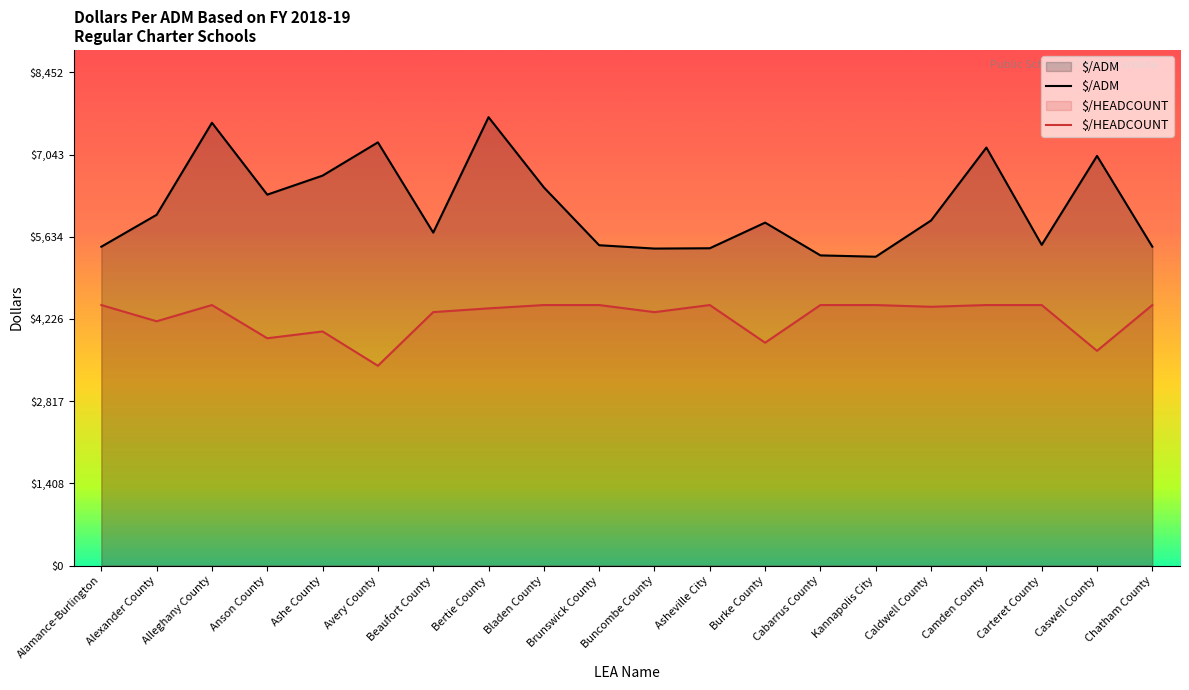

What is the label of the 17th point from the right?

Anson County